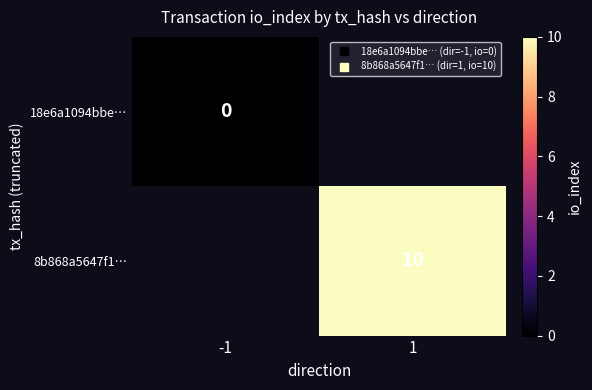

The 18e6a1094bbe… series shows 0.0 at -1. True or false?

True